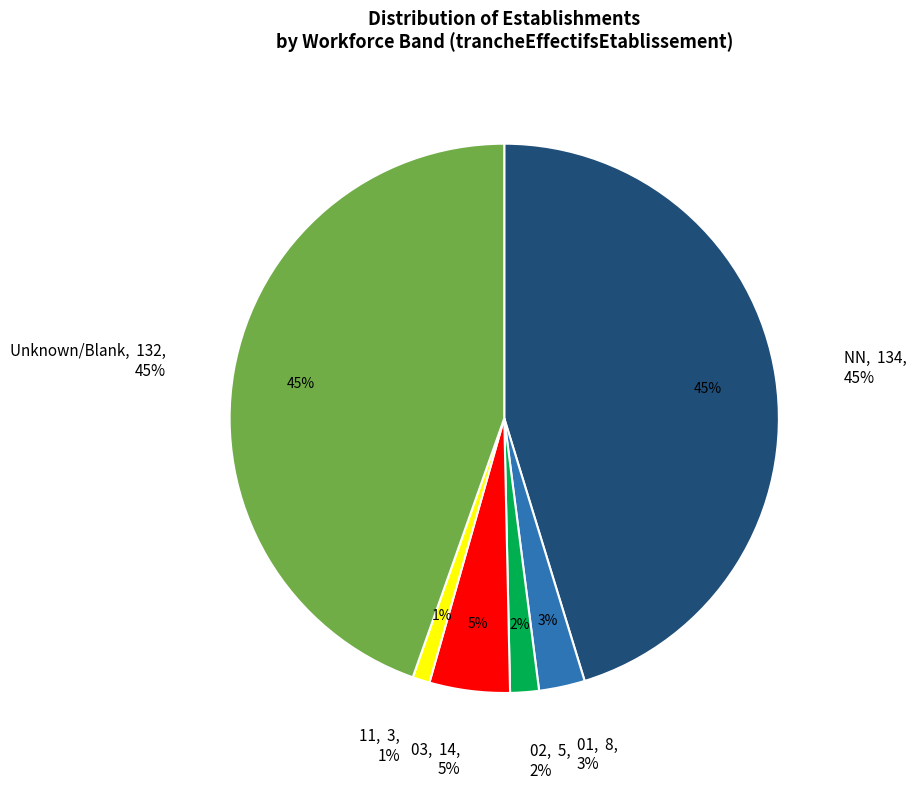

Does any single category account for the majority?

No